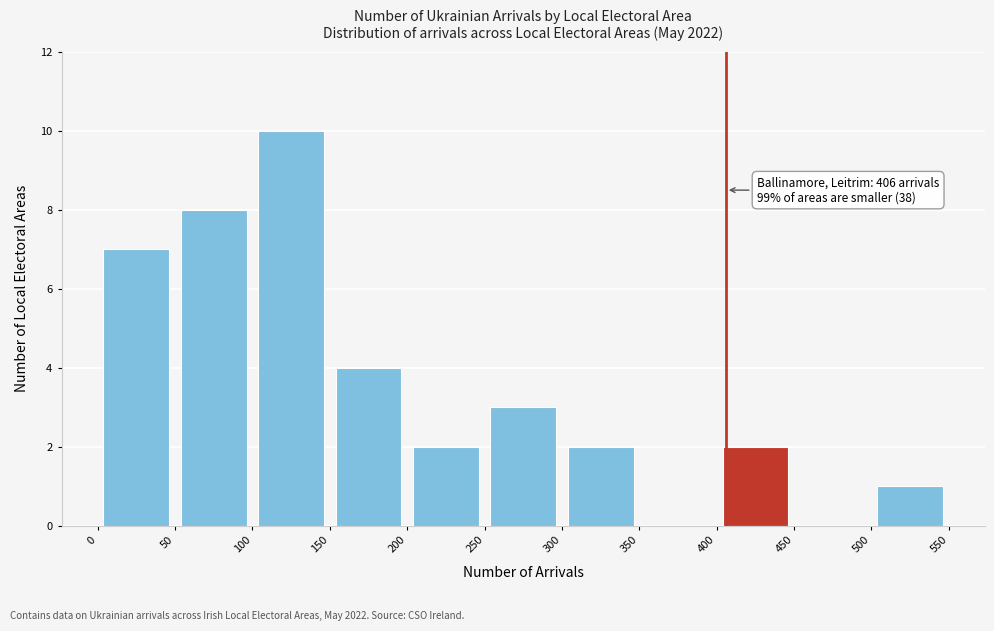

Which range on the x-axis has the tallest bar?

100 to 150